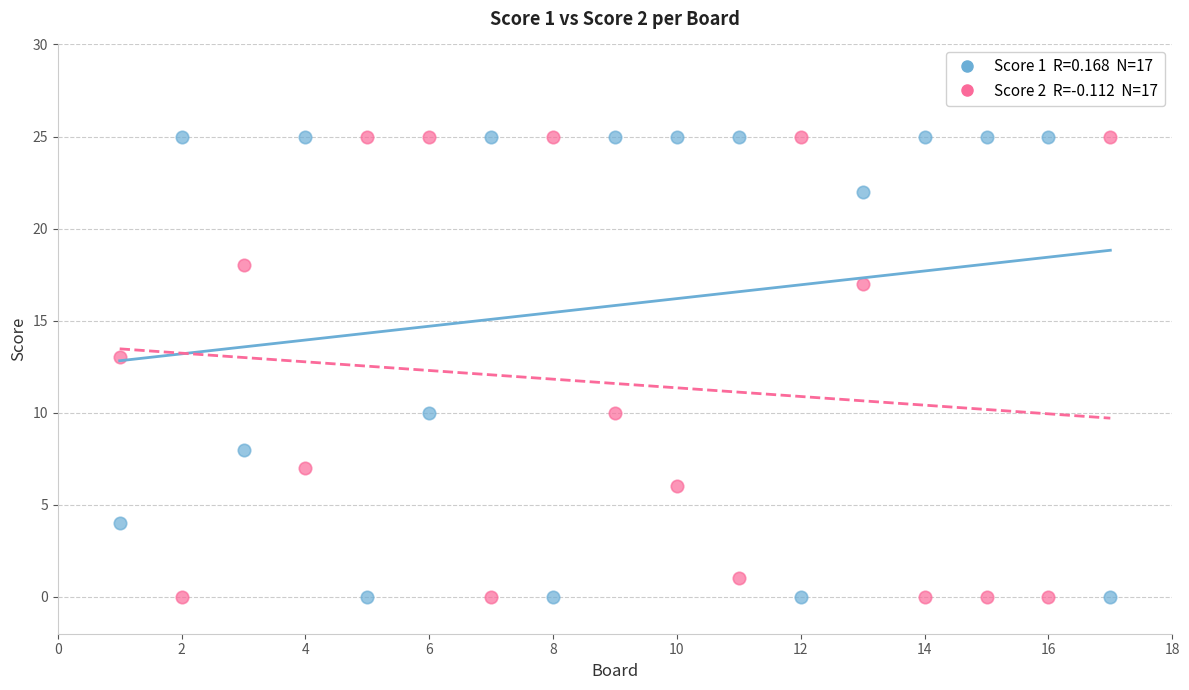

Across all series, what Y value is closest to 12?

13